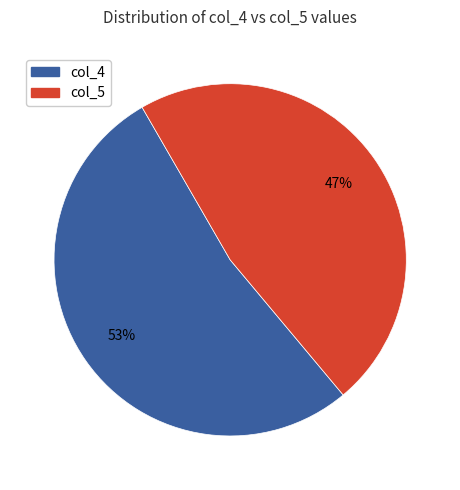

Between col_5 and col_4, which is larger?

col_4